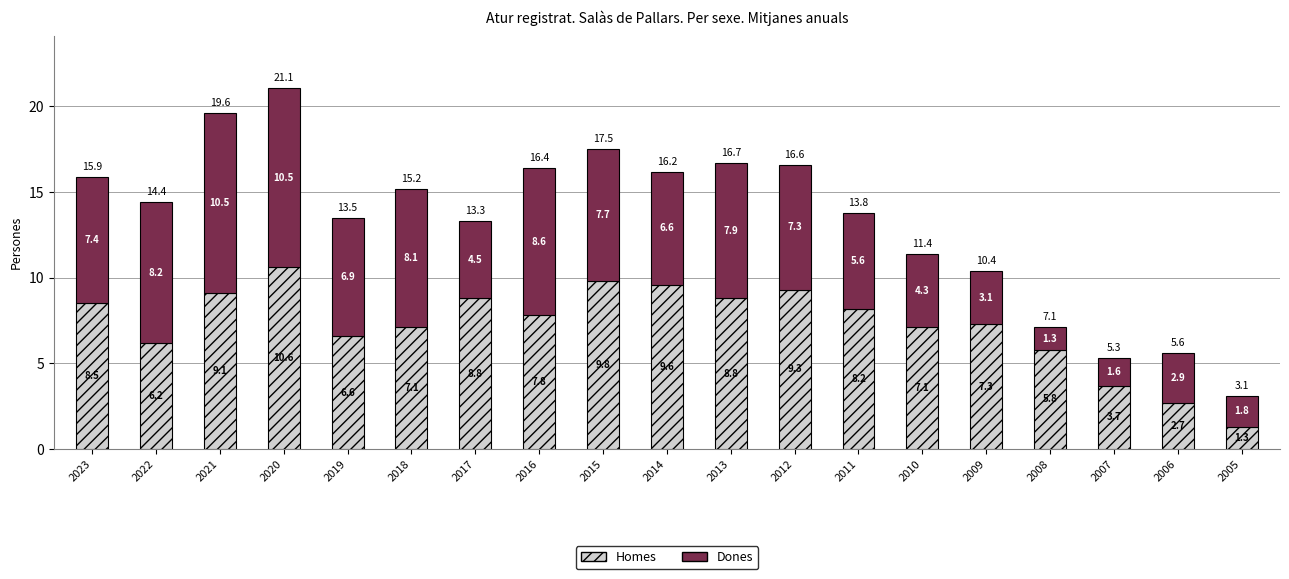

What is the total value across all series at 2005?

3.1